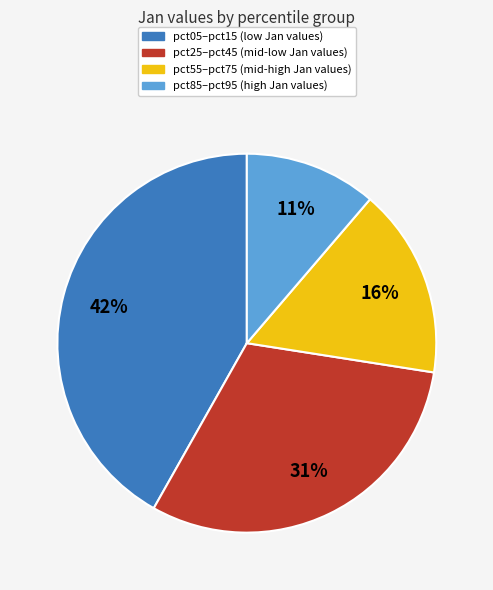

Between pct05–pct15 (low Jan values) and pct85–pct95 (high Jan values), which is larger?

pct05–pct15 (low Jan values)